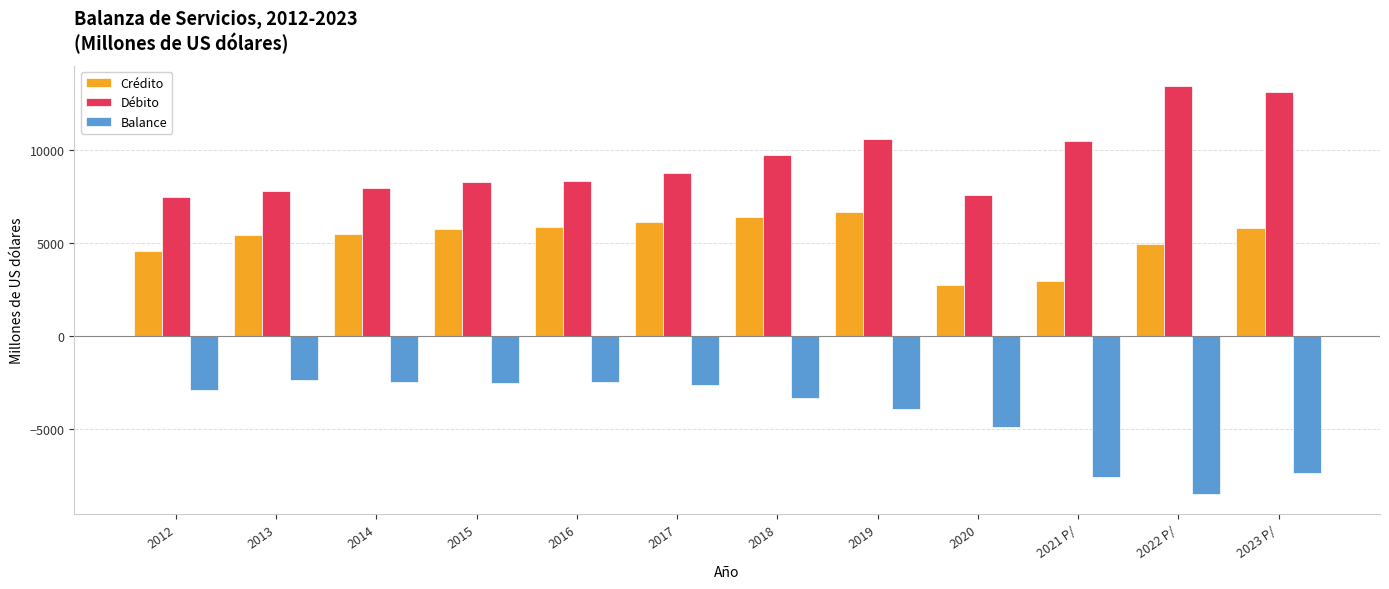

What is the label of the 4th bar from the left?

2015